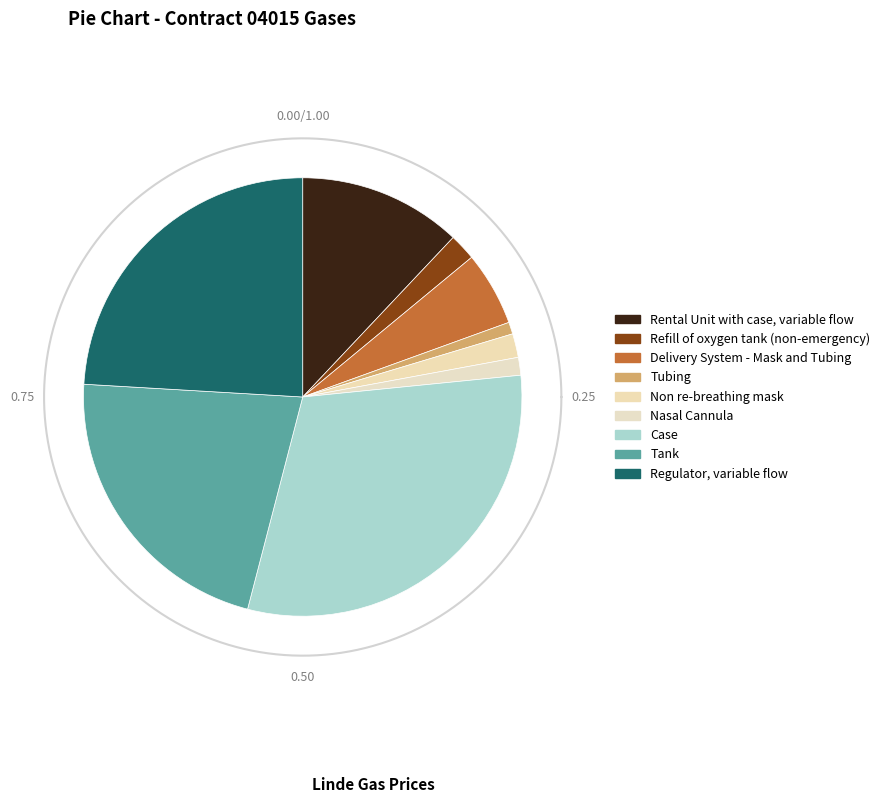

Which slice is the smallest?

Tubing